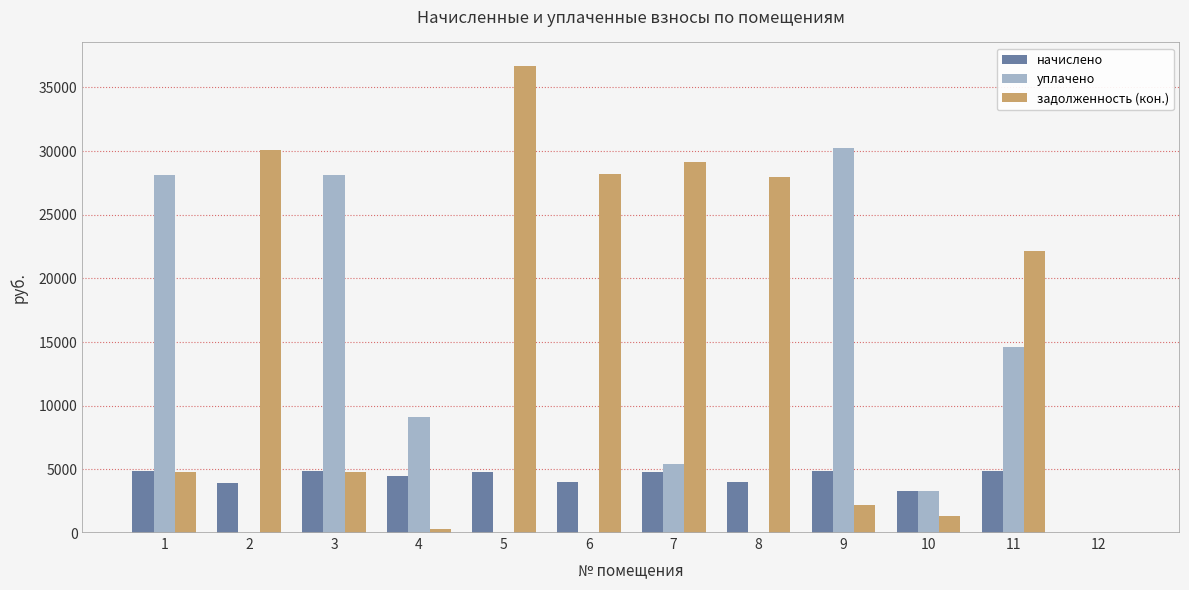

Is the value of задолженность (кон.) at 5 greater than the value of начислено at 3?

Yes